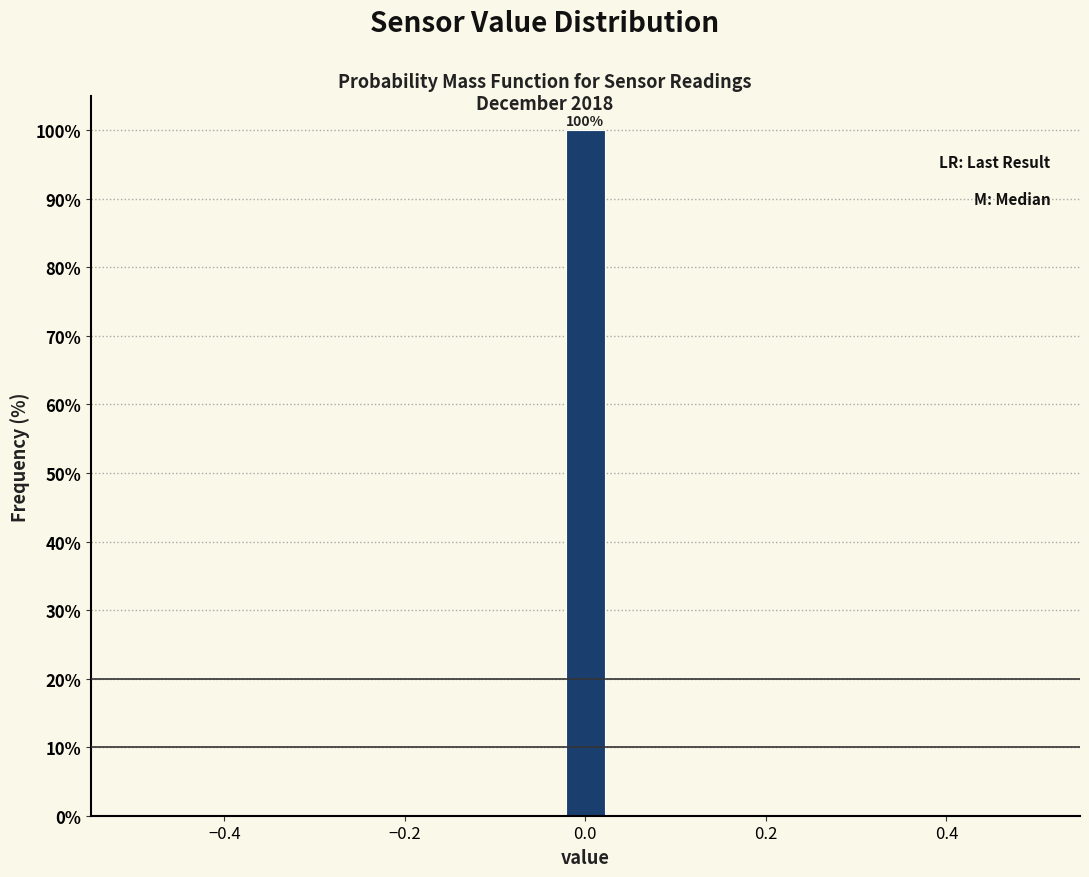

Around what value on the x-axis is the tallest bar? Give the approximate position of its centre, as read against the axis.

0.00